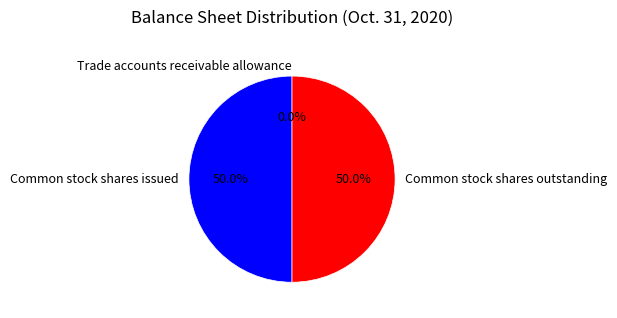

Combined, what portion of the pie is Common stock shares outstanding and Common stock shares issued?

100.0%